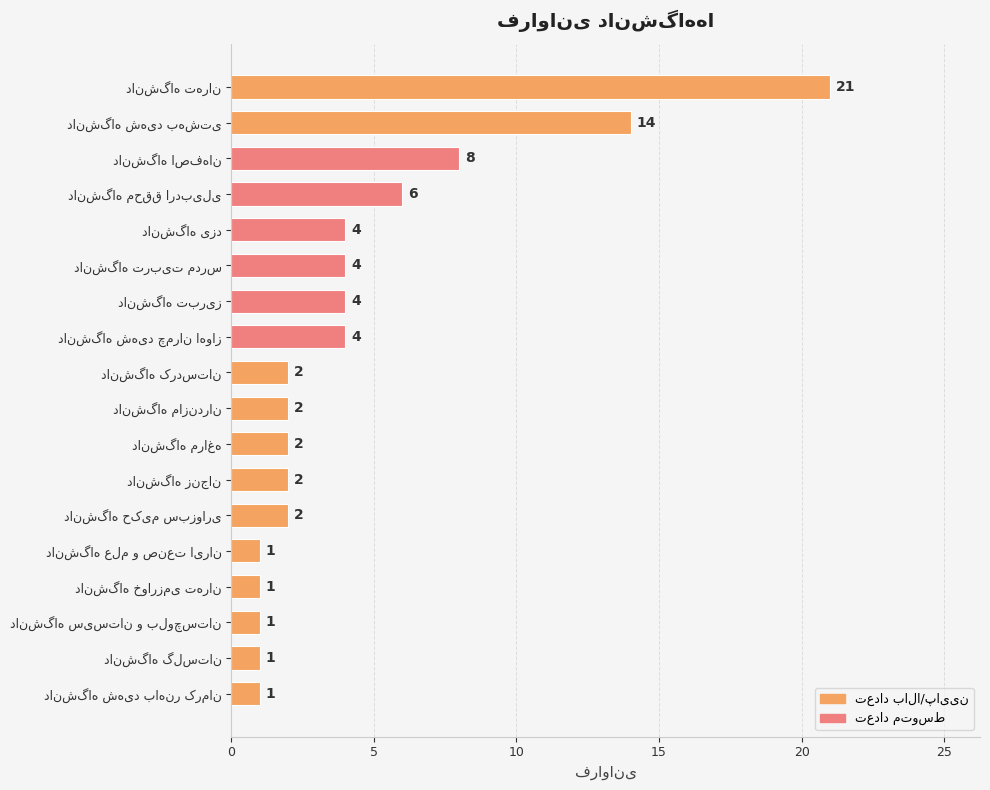

What is the average value?

4